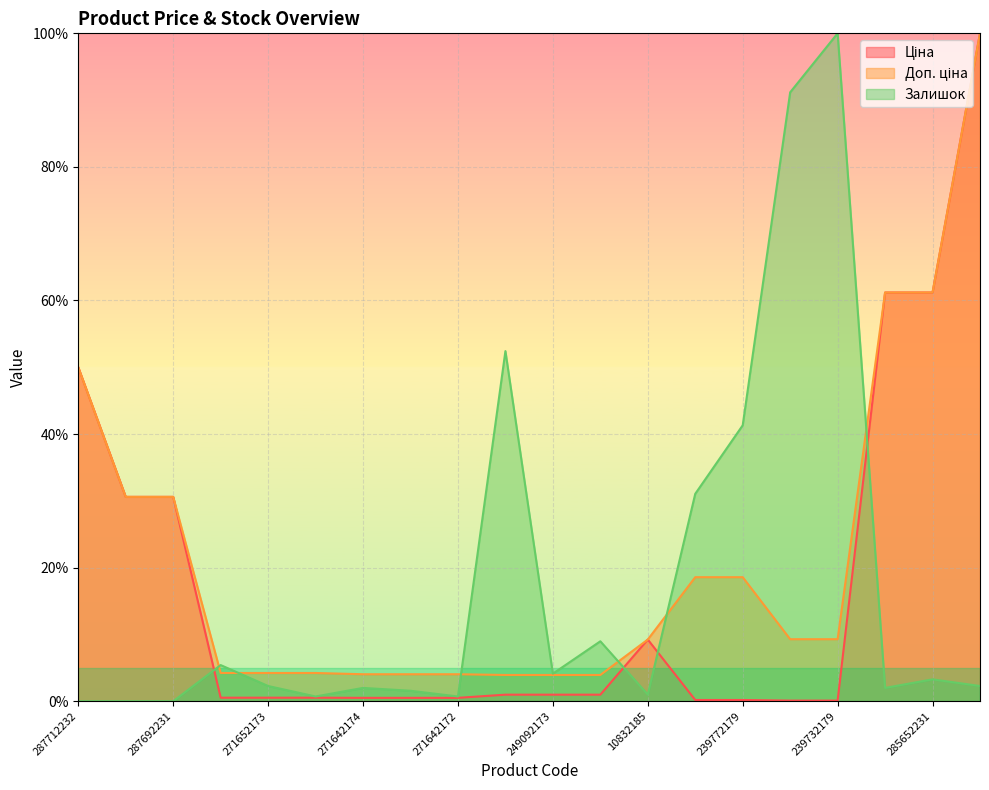

Read the Доп. ціна value at 239732179.

9.3